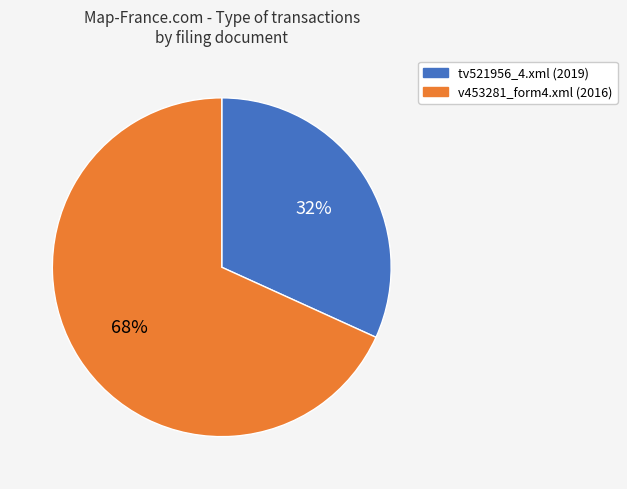

Count the number of slices in the pie.

2